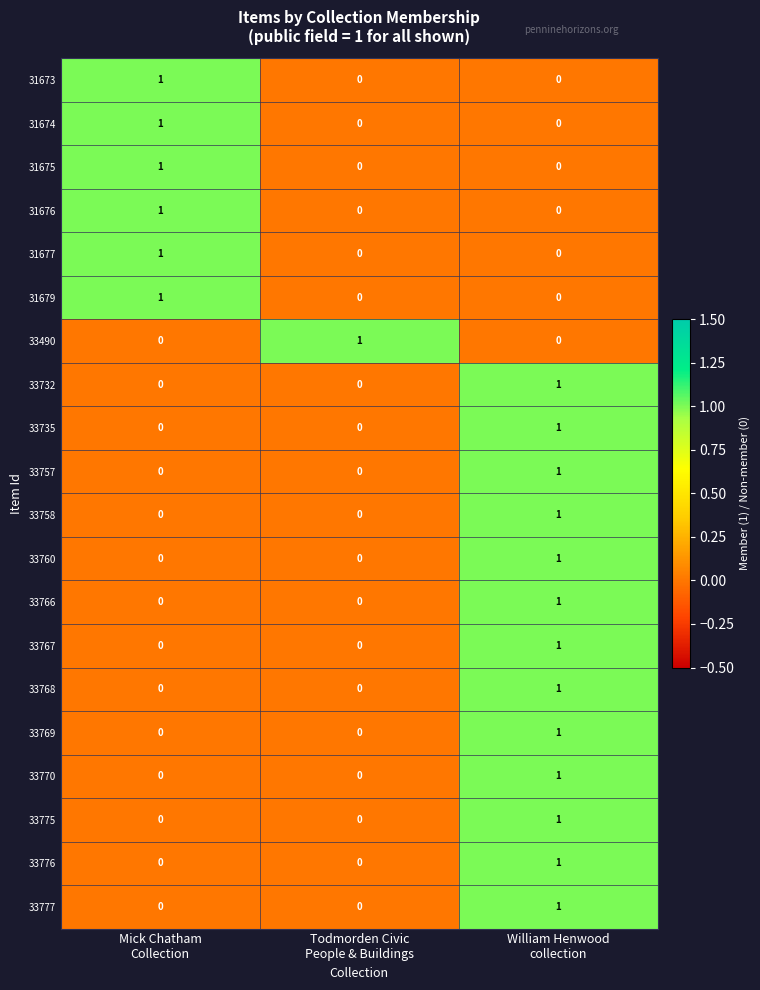

Count the 33757 values in the range 0 to 1.

3